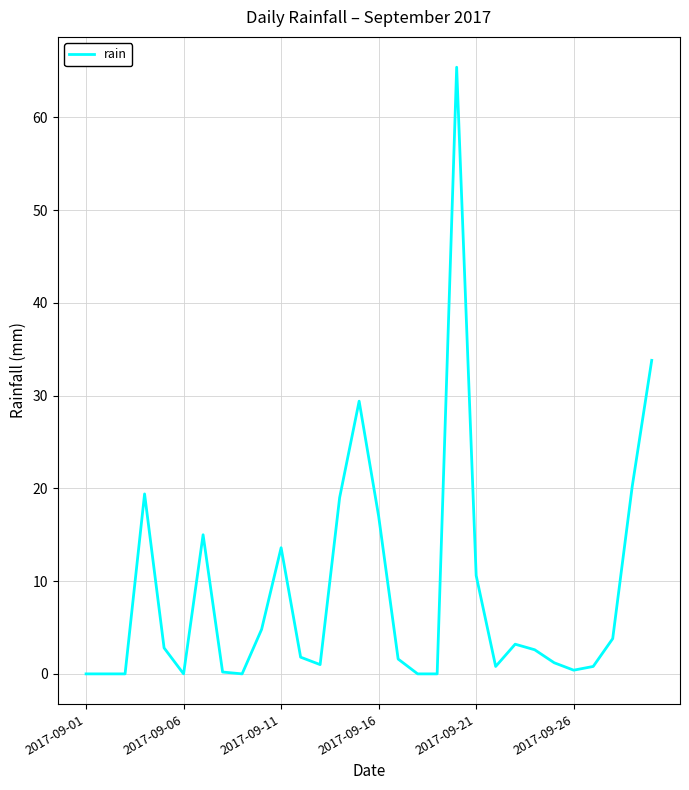

What is the maximum value shown in the chart?

65.4